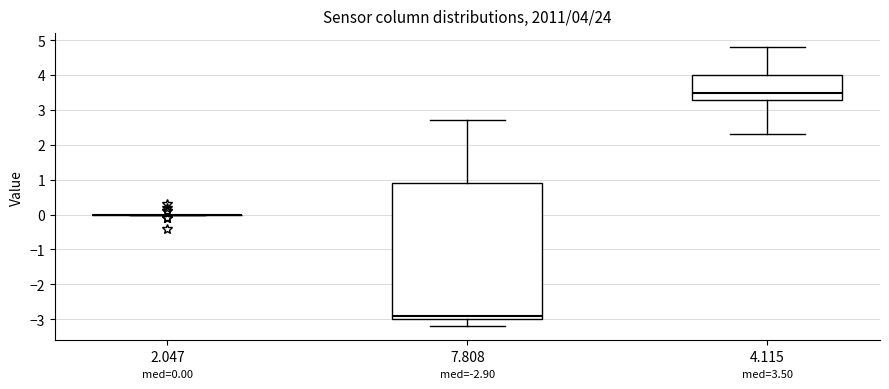

Comparing the boxes themselves (not the whiskers), which one is the tallest?

7.808